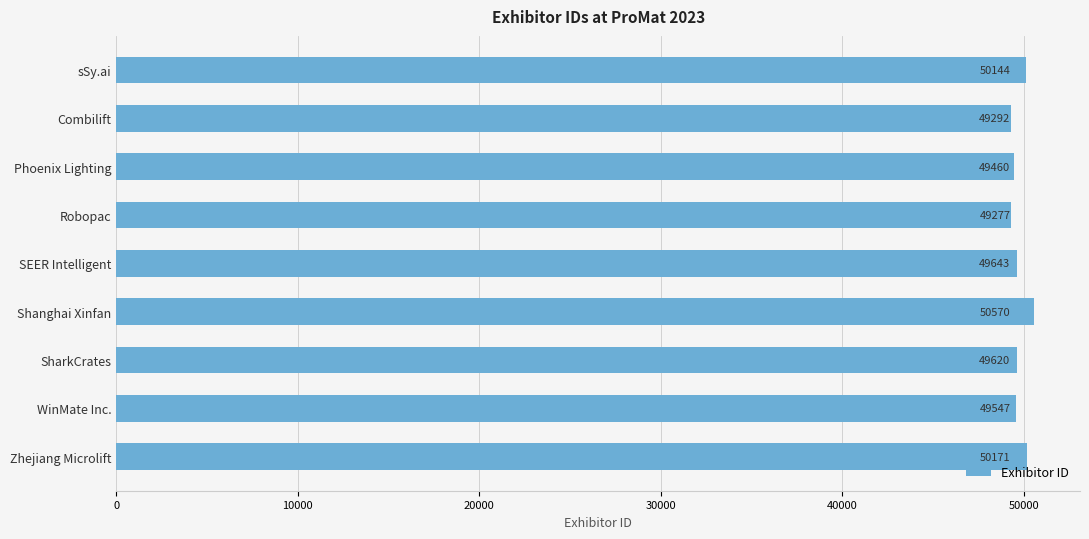

The value at Combilift is 49292. True or false?

True